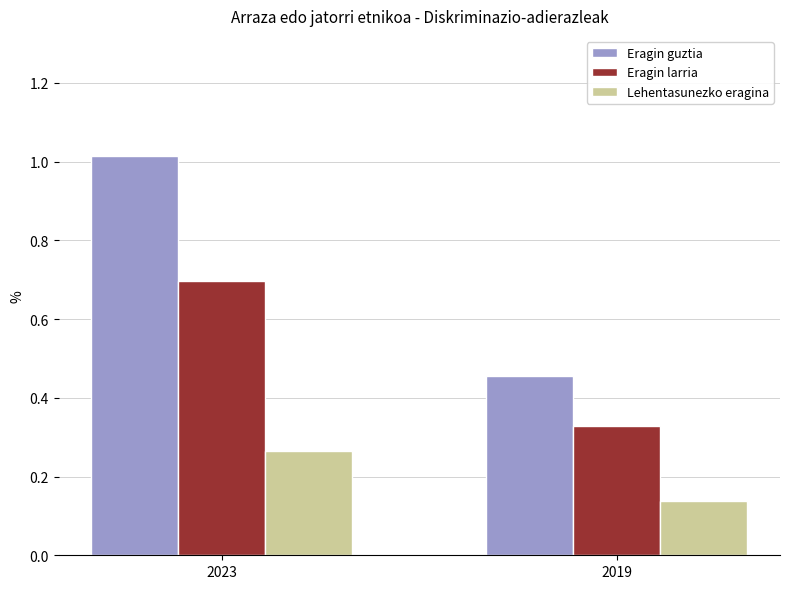

List the series in order of their peak value, lowest first.

Lehentasunezko eragina, Eragin larria, Eragin guztia